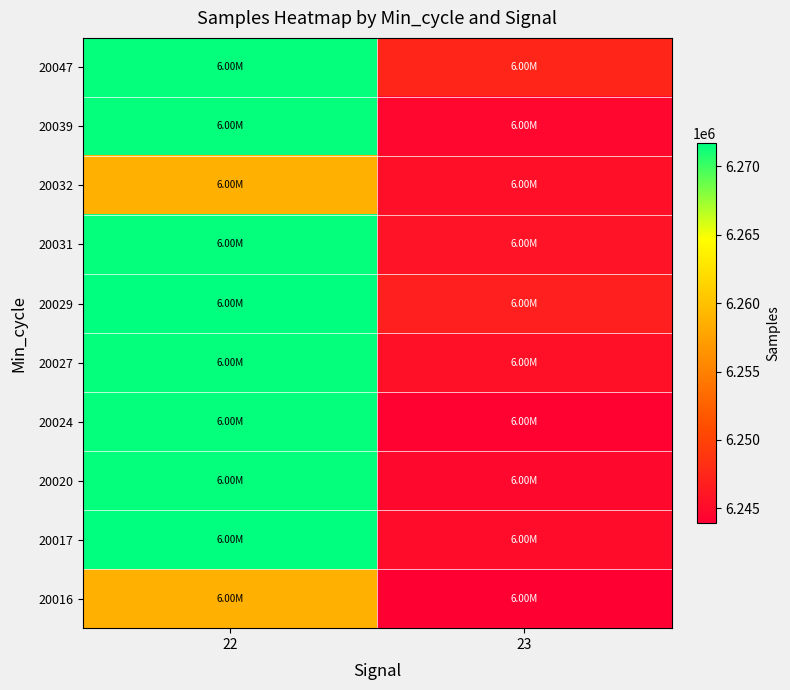

What is the difference between the highest and lowest values at 23?

3556